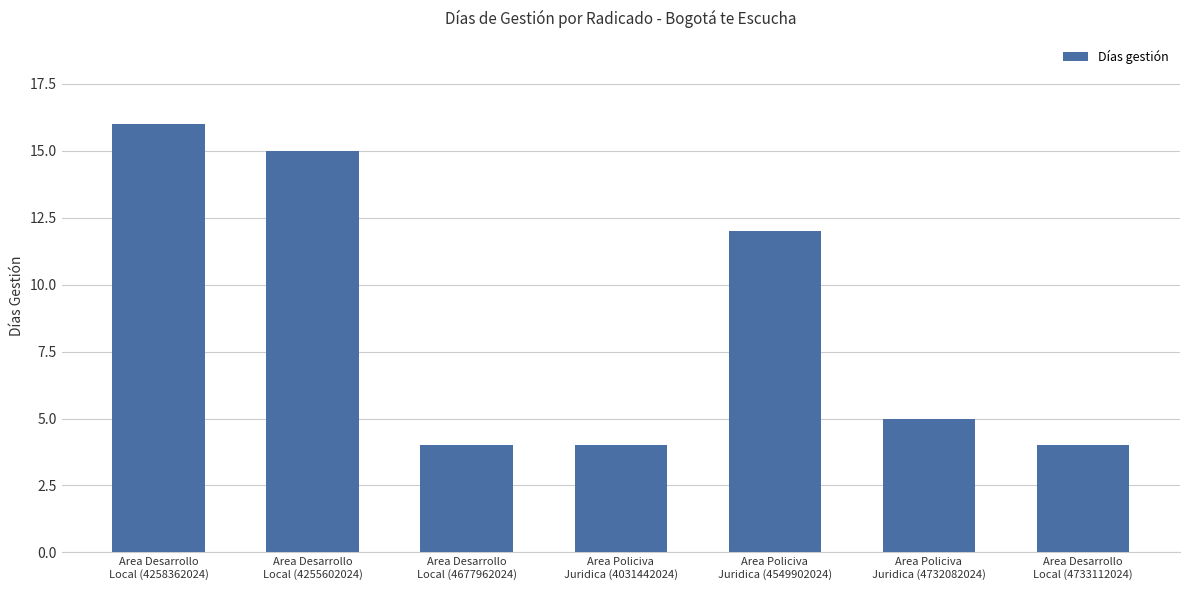

What is the value of the 3rd bar from the left?

4